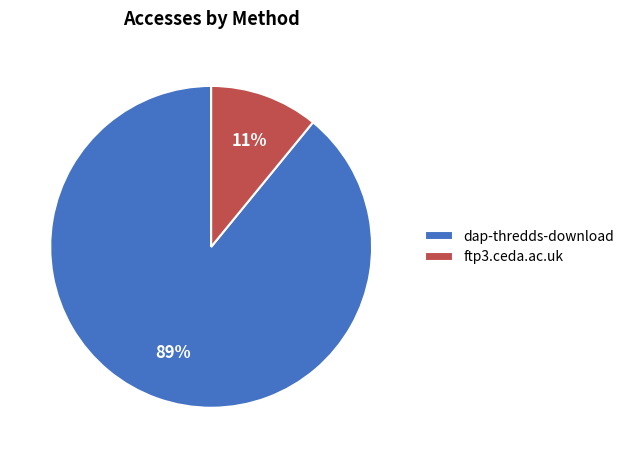

Which slice is the smallest?

ftp3.ceda.ac.uk